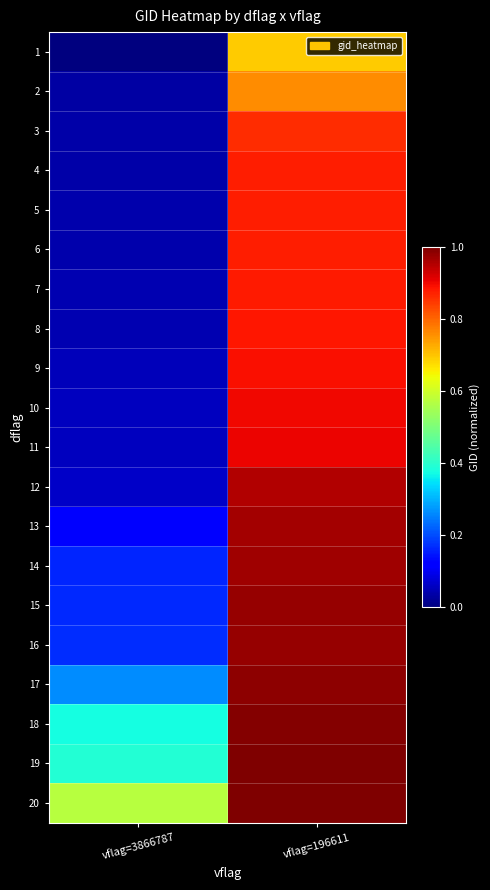

At vflag=196611, list the series in order from largest to smallest.

20, 19, 18, 17, 16, 15, 14, 13, 12, 11, 10, 9, 8, 7, 6, 5, 4, 3, 2, 1